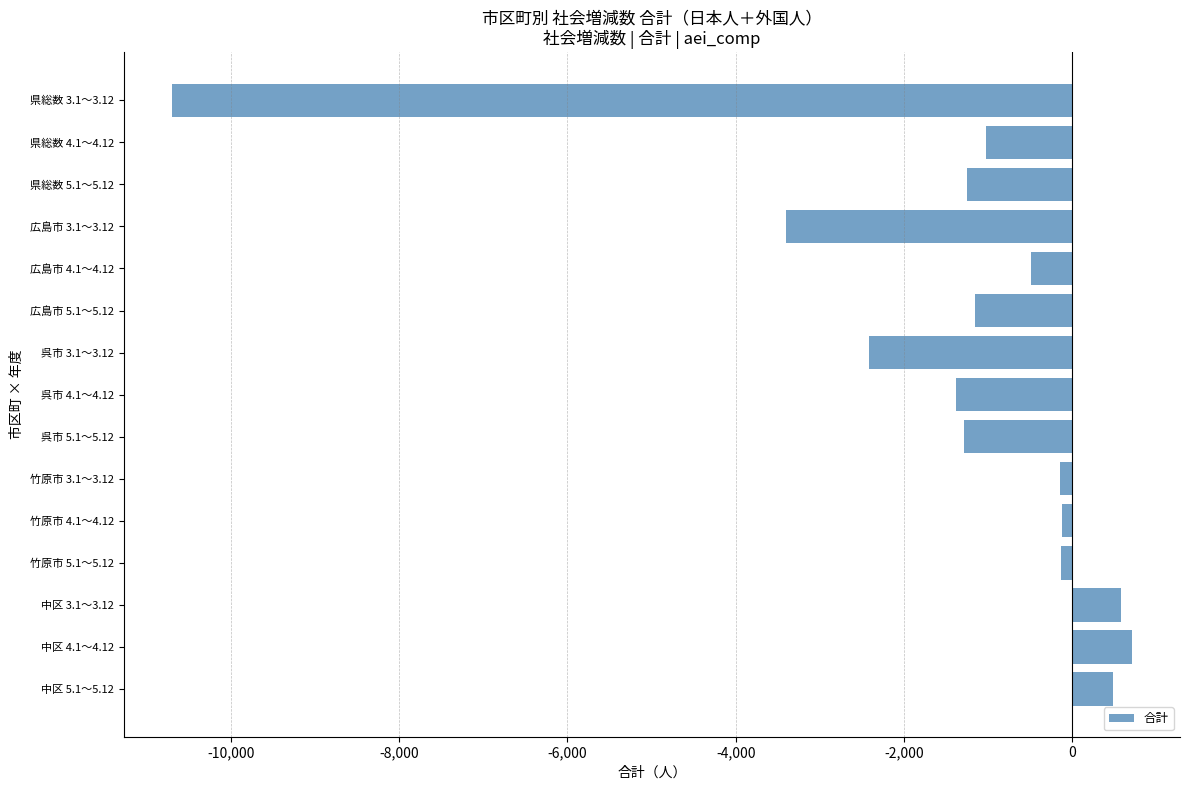

What is the label of the 6th bar from the bottom?

竹原市 3.1～3.12